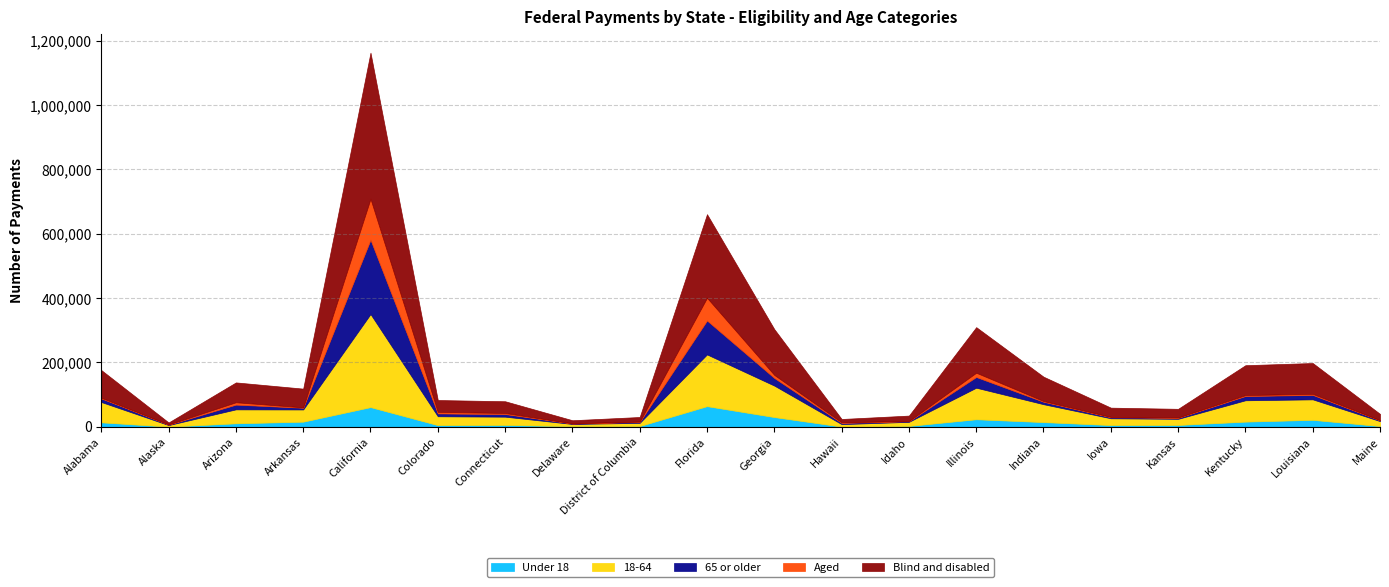

In Under 18, how many points are lower than both neighbors (excluding endpoints)?

5